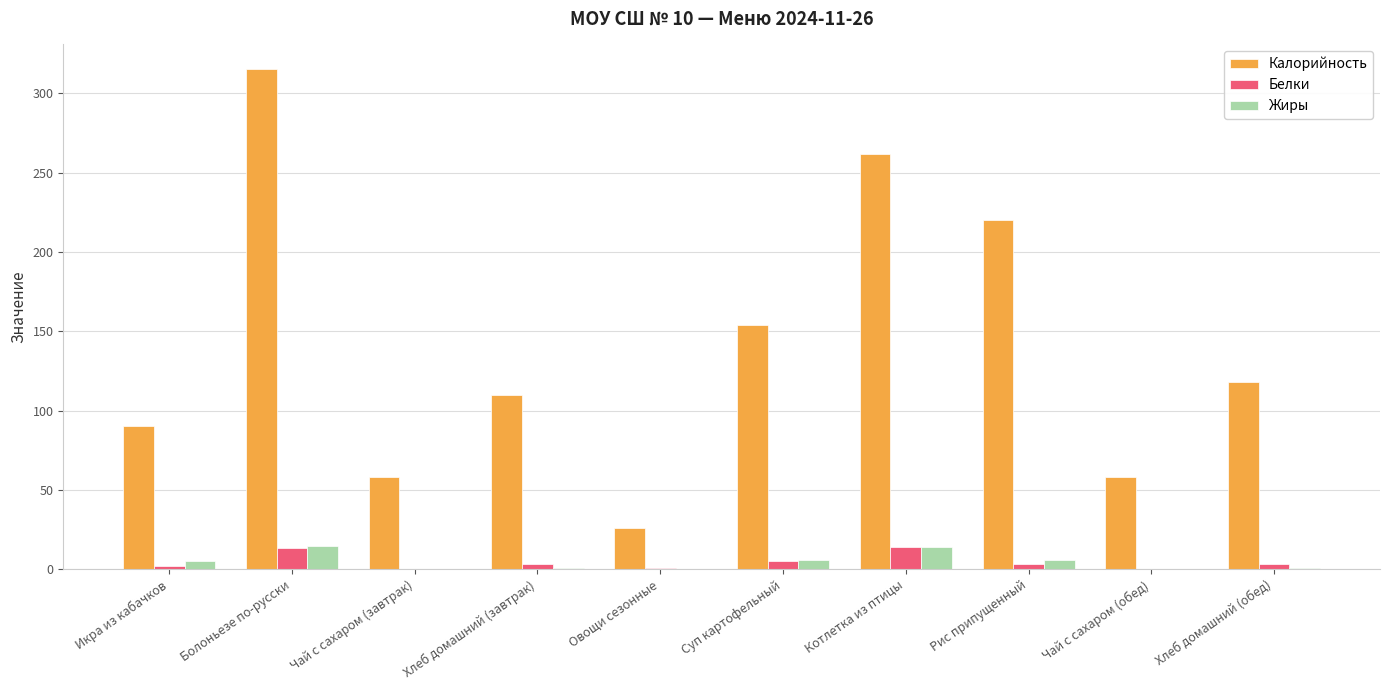

What value does the Жиры series have at Котлетка из птицы?

14.0